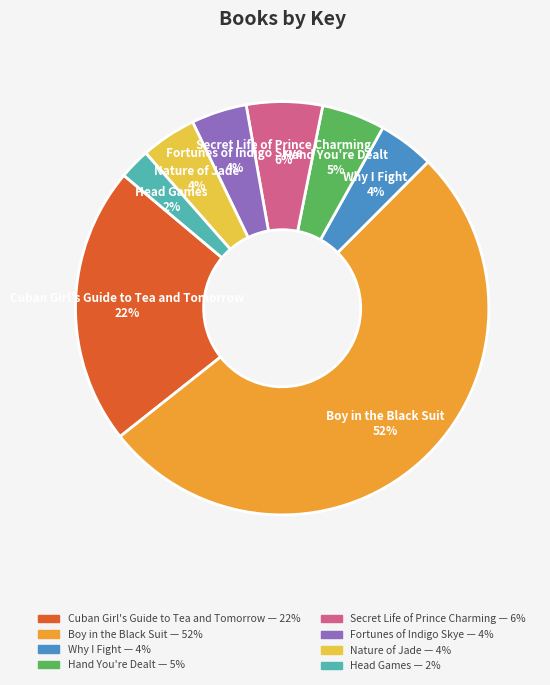

Which has a higher value, Hand You're Dealt or Boy in the Black Suit?

Boy in the Black Suit